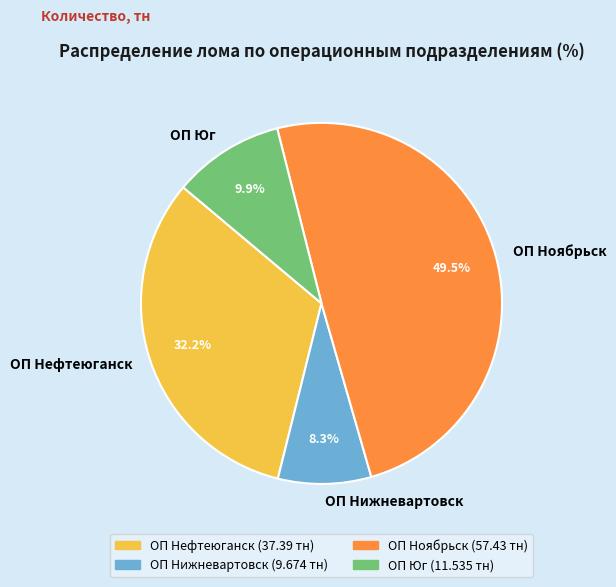

Count the number of slices in the pie.

4